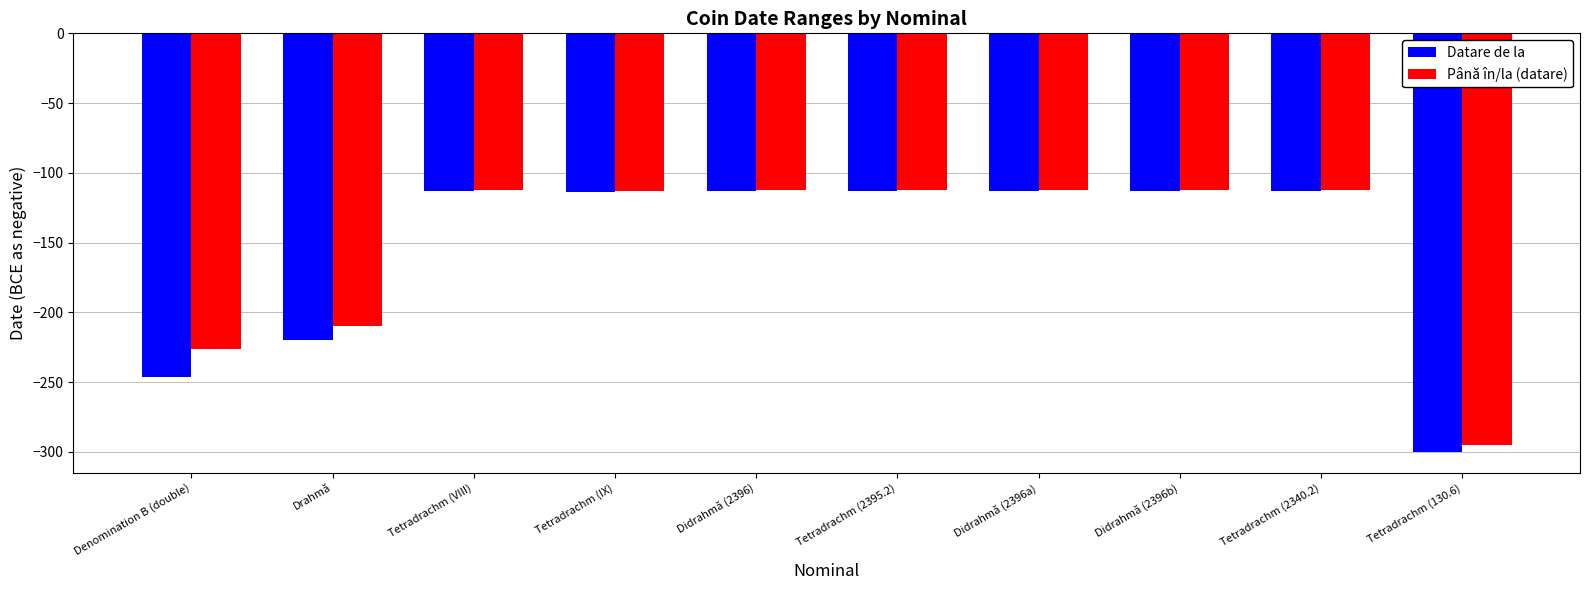

What is the label of the 5th bar from the right?

Tetradrachm (2395.2)